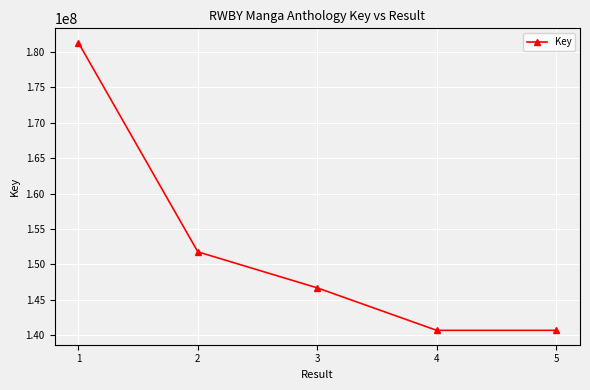

What is the greatest value displayed?

181292743